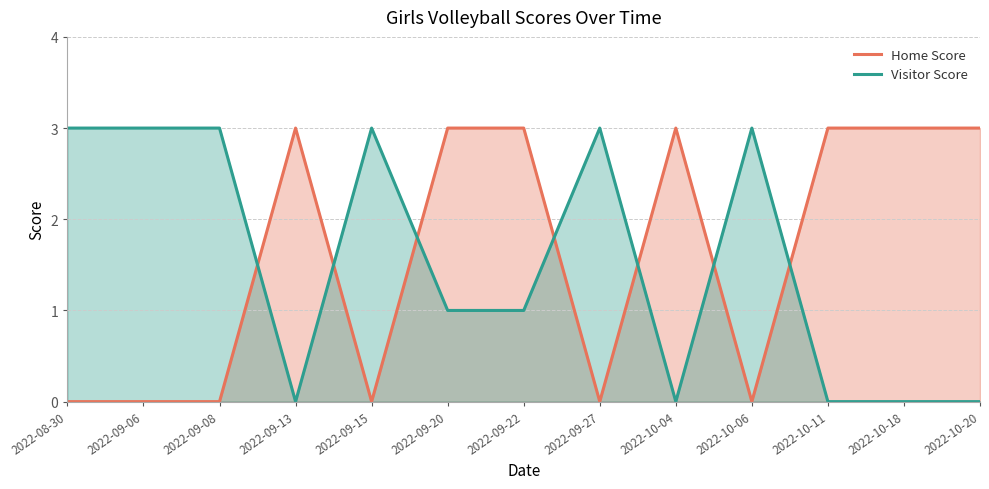

How many lines are shown in the chart?

2